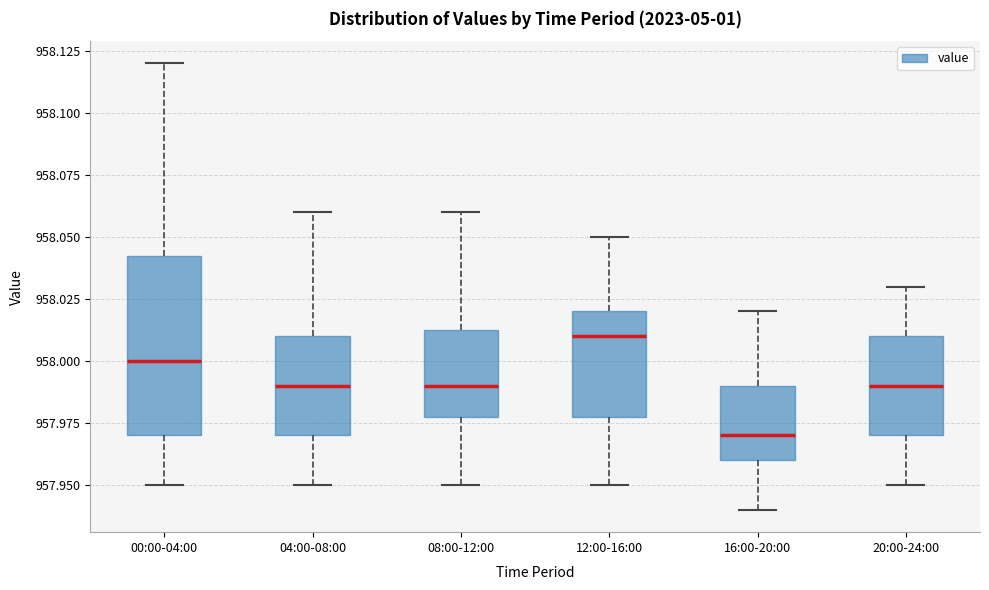

Reading left to right, transcribe this box plot: for each box, give where its median line is, the range the box spans, and where its two whiskers end, as read against the y-axis. The values are not printed on the chart, so give them approximately, as read against the axis.

00:00-04:00: median 958.000, box 957.970 to 958.045, whiskers 957.950 to 958.120
04:00-08:00: median 957.990, box 957.970 to 958.010, whiskers 957.950 to 958.060
08:00-12:00: median 957.990, box 957.980 to 958.015, whiskers 957.950 to 958.060
12:00-16:00: median 958.010, box 957.980 to 958.020, whiskers 957.950 to 958.050
16:00-20:00: median 957.970, box 957.960 to 957.990, whiskers 957.940 to 958.020
20:00-24:00: median 957.990, box 957.970 to 958.010, whiskers 957.950 to 958.030